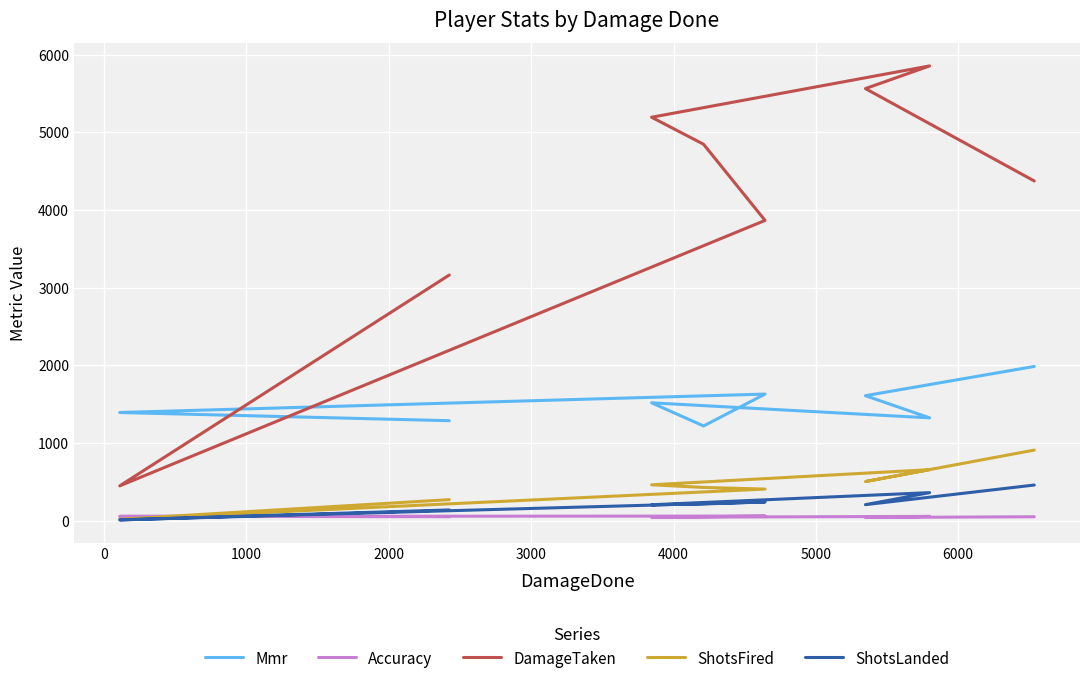

What is the lowest value of the Mmr series?

1219.8